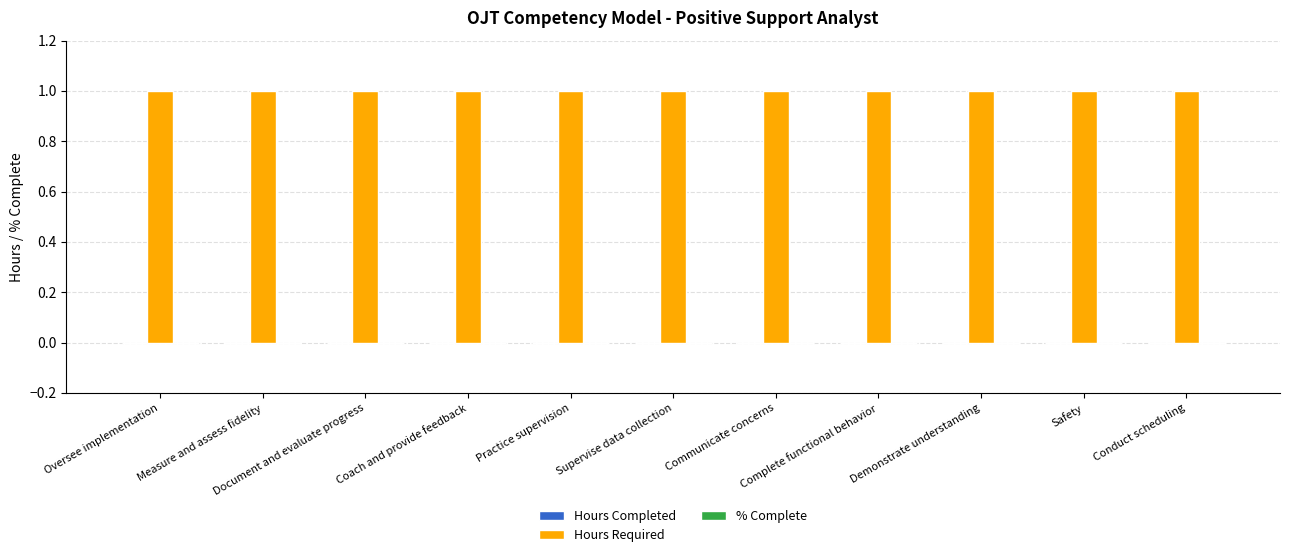

What are all the series names shown in the legend?

Hours Completed, Hours Required, % Complete